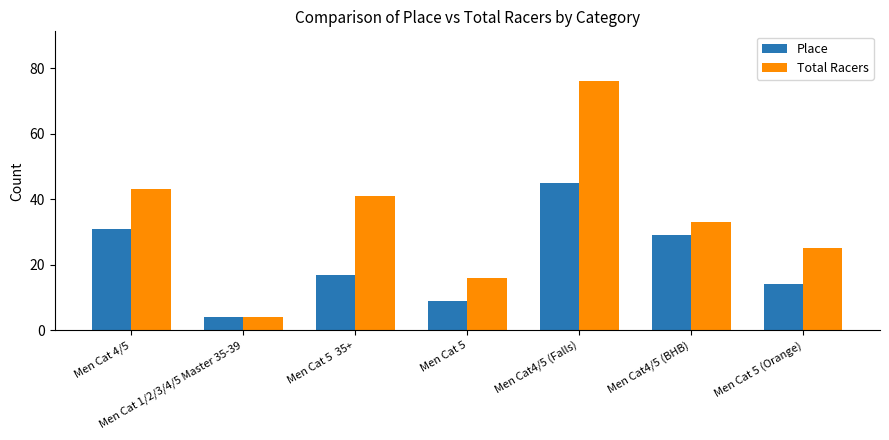

How many series are shown in this chart?

2